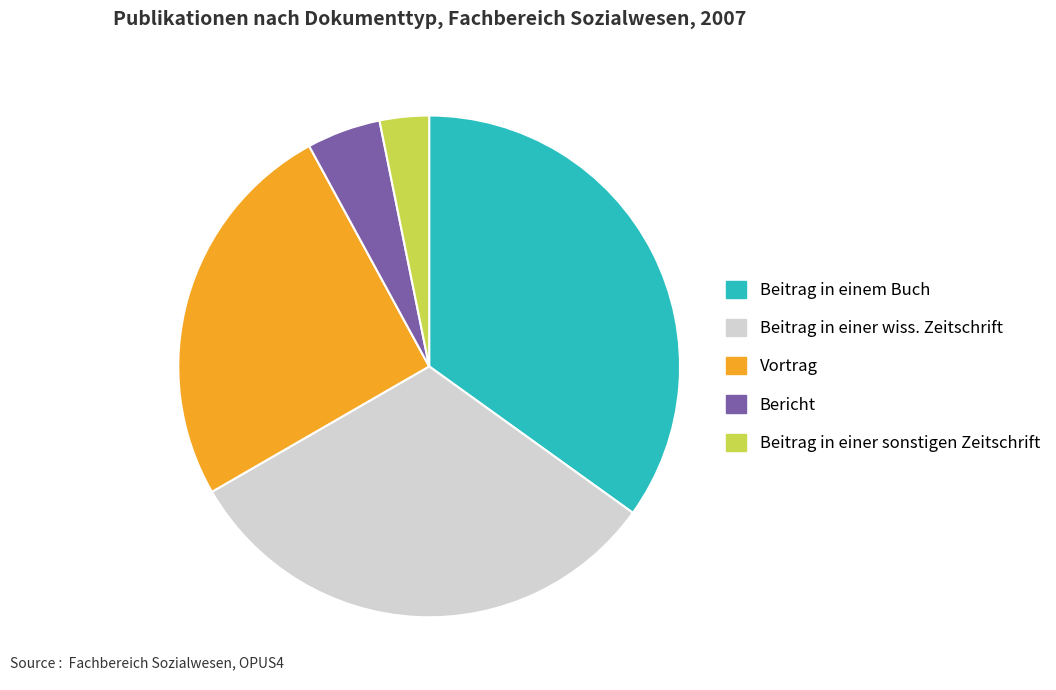

Is there any slice that represents more than half of the pie?

No